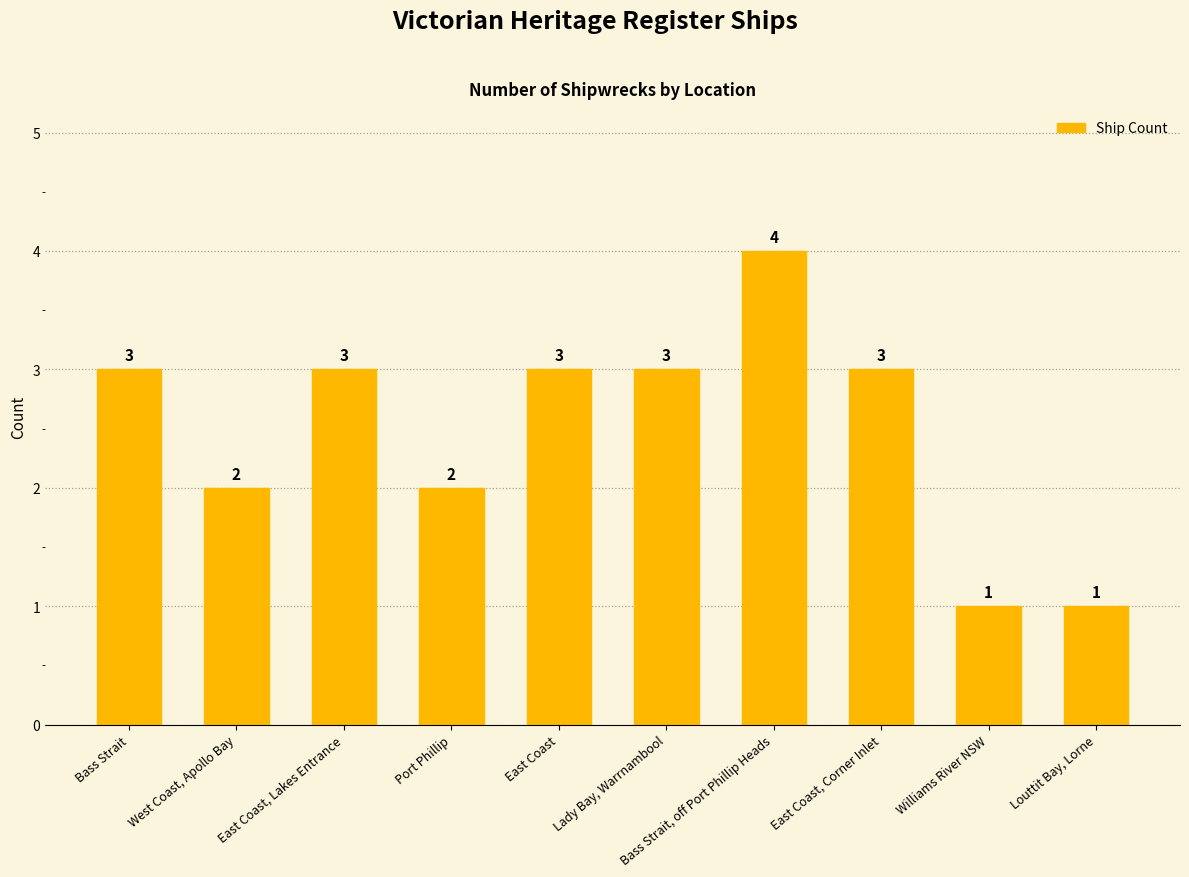

True or false: the data shows 1 at East Coast.

False